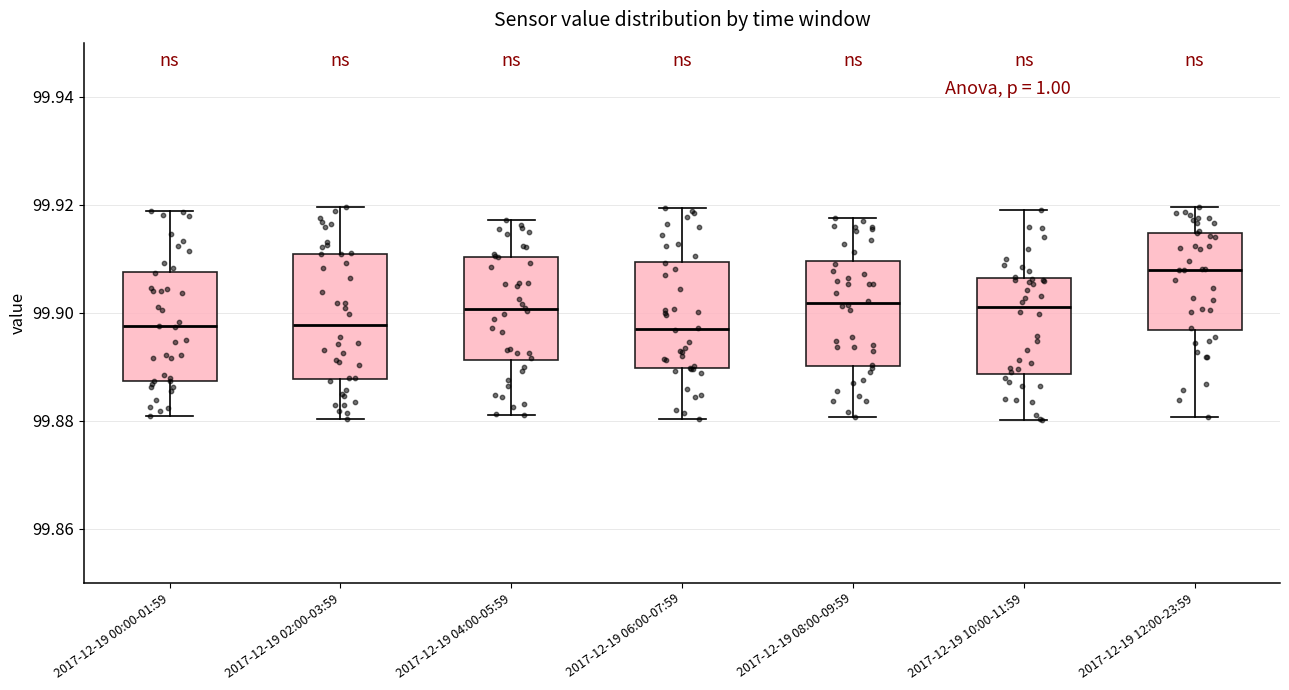

Comparing the boxes themselves (not the whiskers), which one is the tallest?

2017-12-19 02:00-03:59